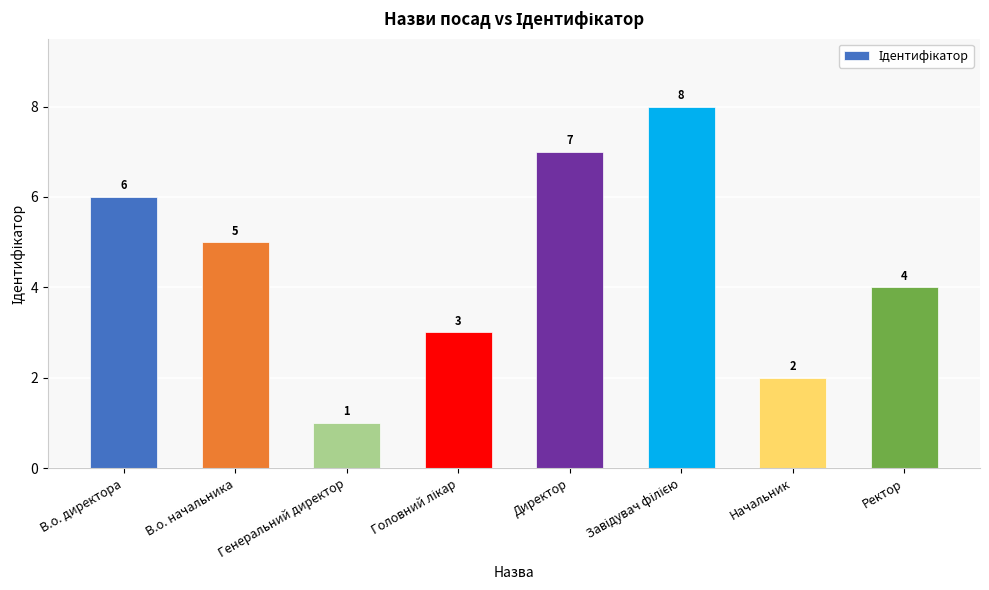

What is the ratio of the value at Ректор to the value at В.о. директора?

0.7